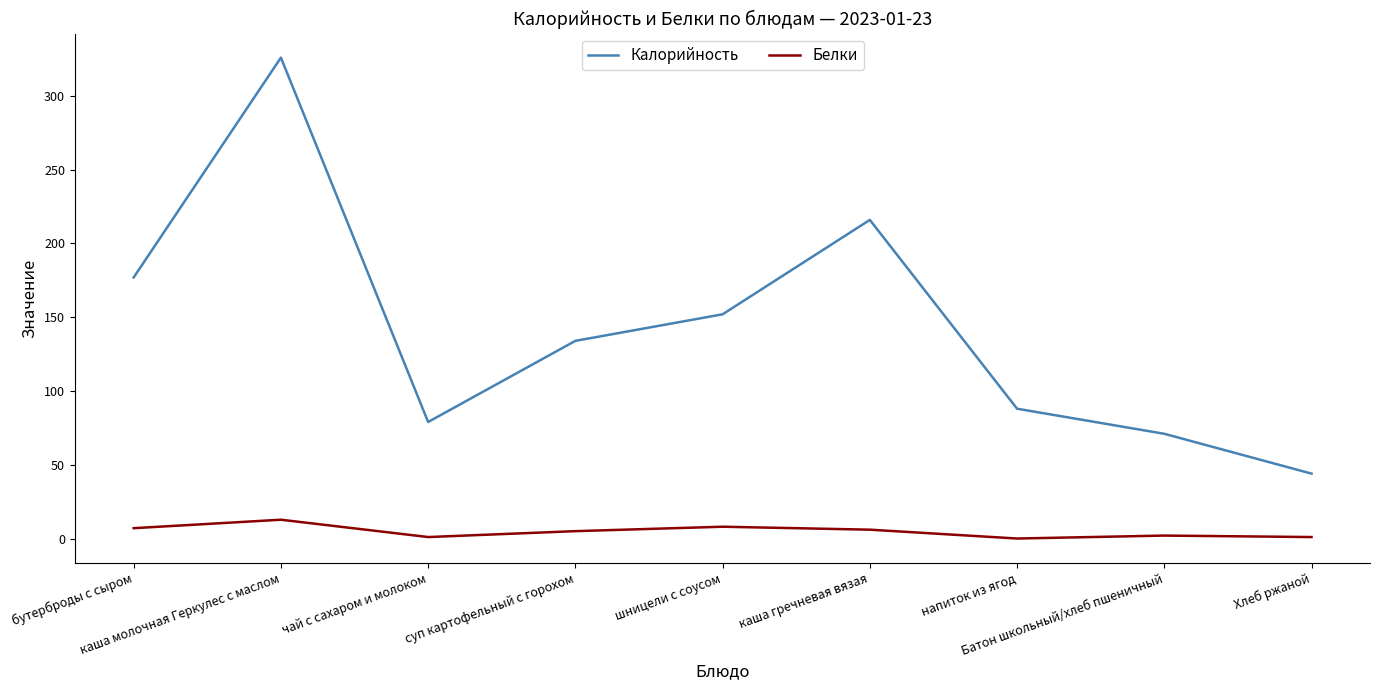

List the series in order of their peak value, lowest first.

Белки, Калорийность